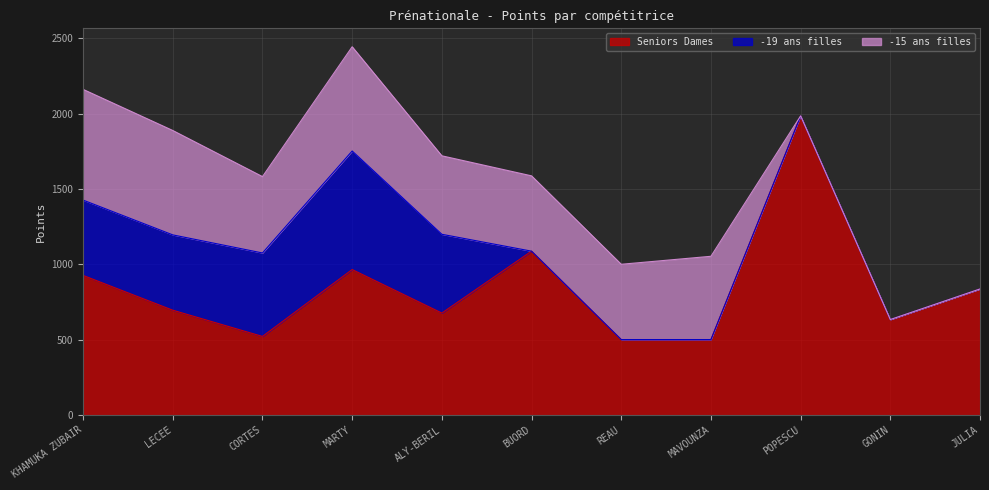

List the series in order of their peak value, highest first.

Seniors Dames, -19 ans filles, -15 ans filles